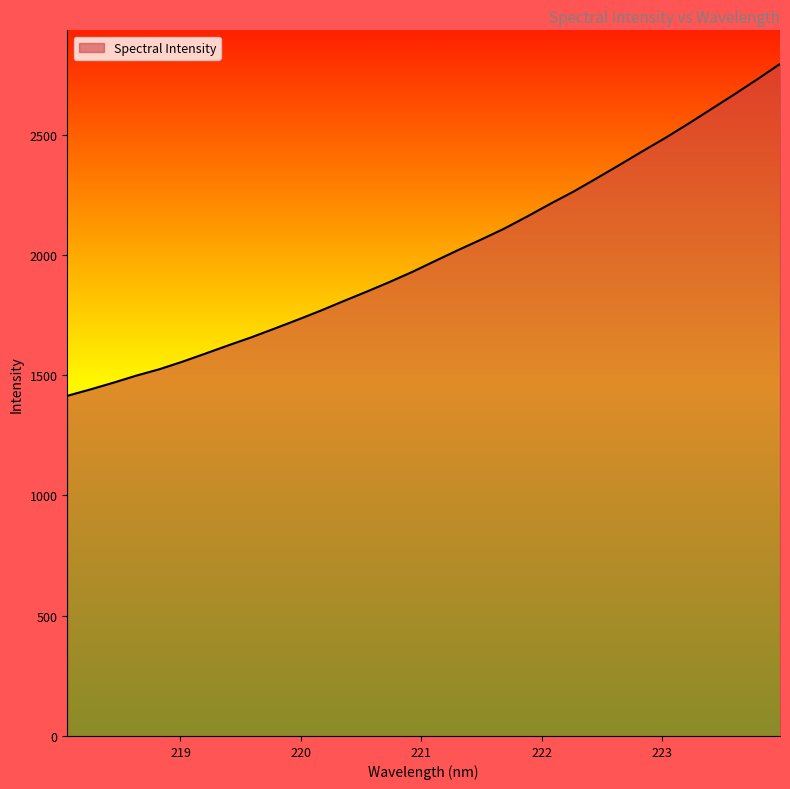

What is the smallest value displayed?

1414.0